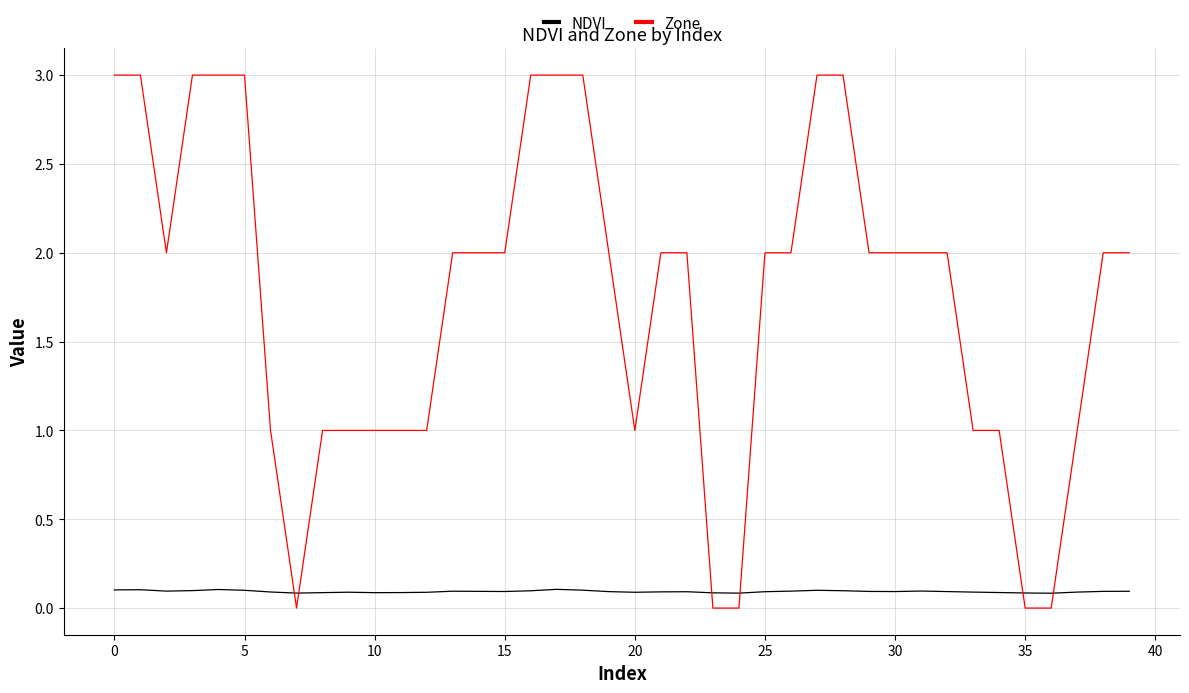

How many intersections are there between Zone and NDVI?

6